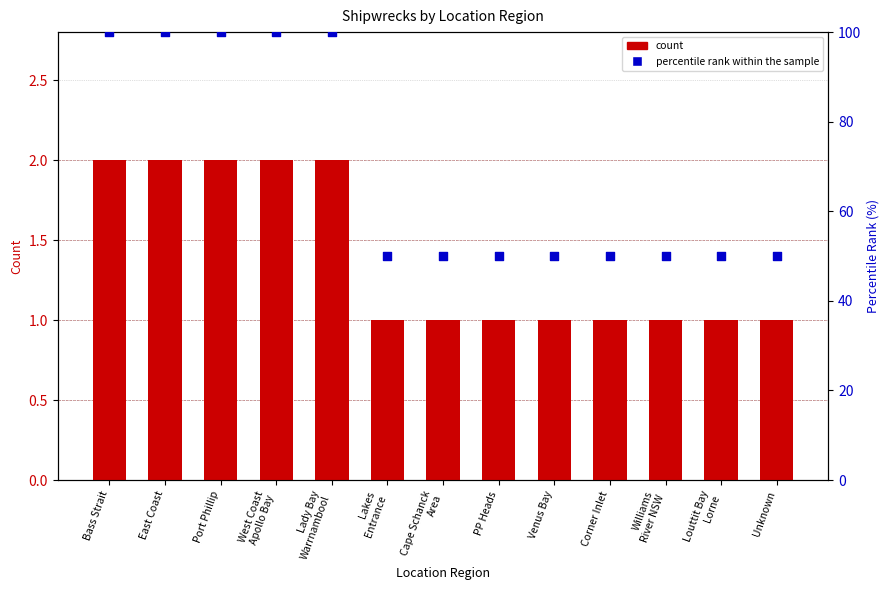

What is the total value across all series at Corner Inlet?

51